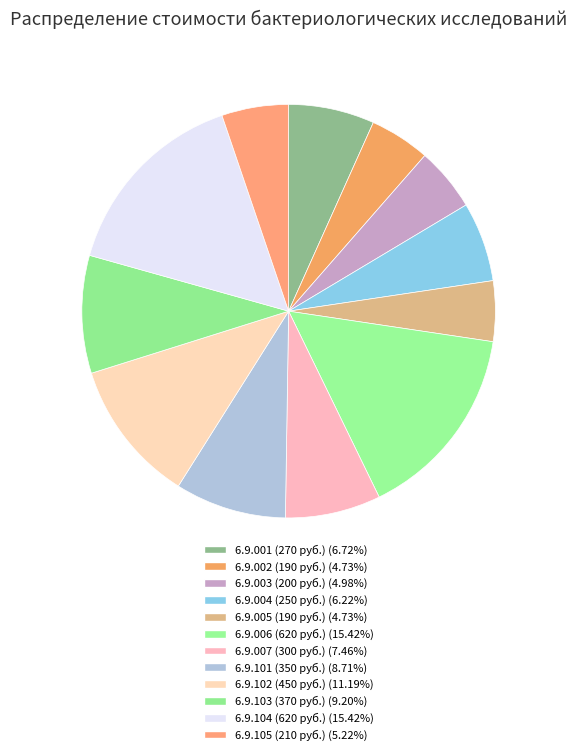

Is 6.9.007 (300 руб.) the majority of the pie?

No